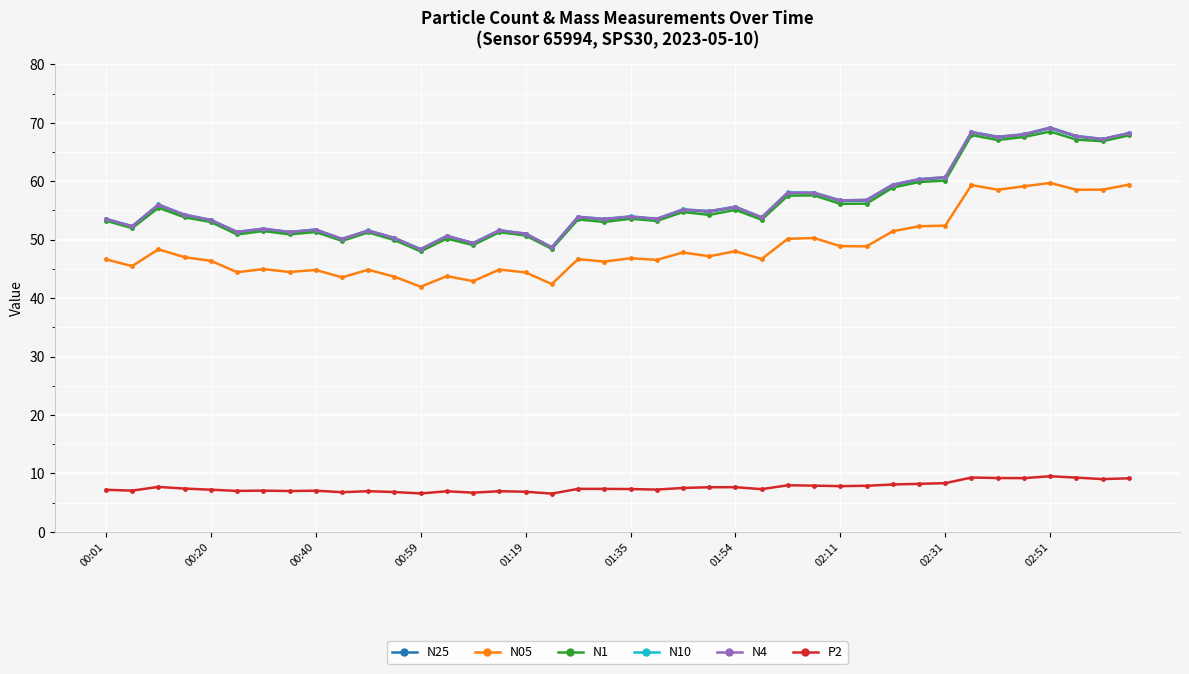

At how many categories does at least one series exceed 39?

40